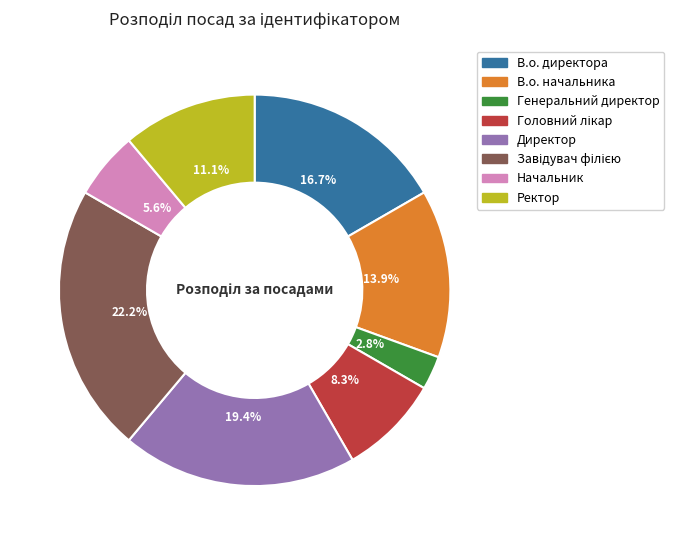

To the nearest percent, what percentage of the pie is В.о. начальника?

14%